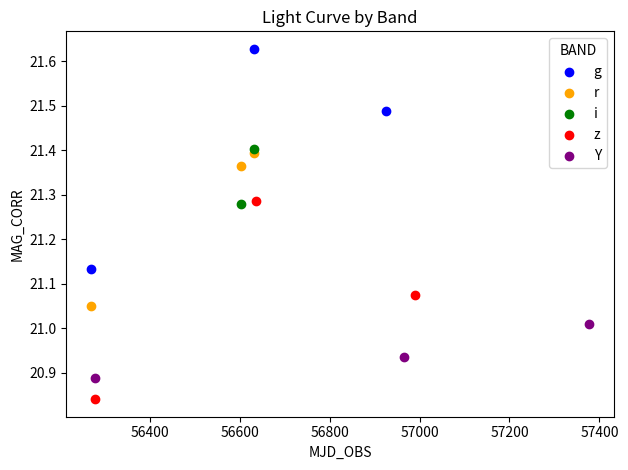

Which series reaches the minimum Y coordinate?

z